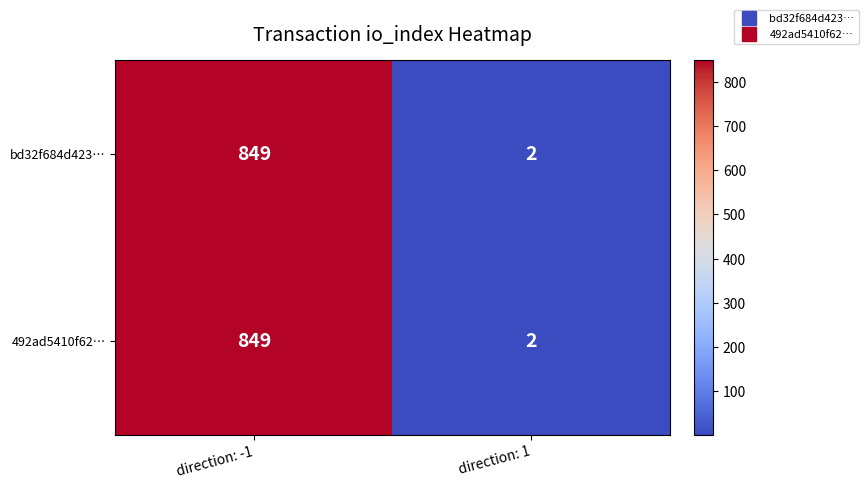

Which category has the lowest value in the 492ad5410f62… series?

direction: 1